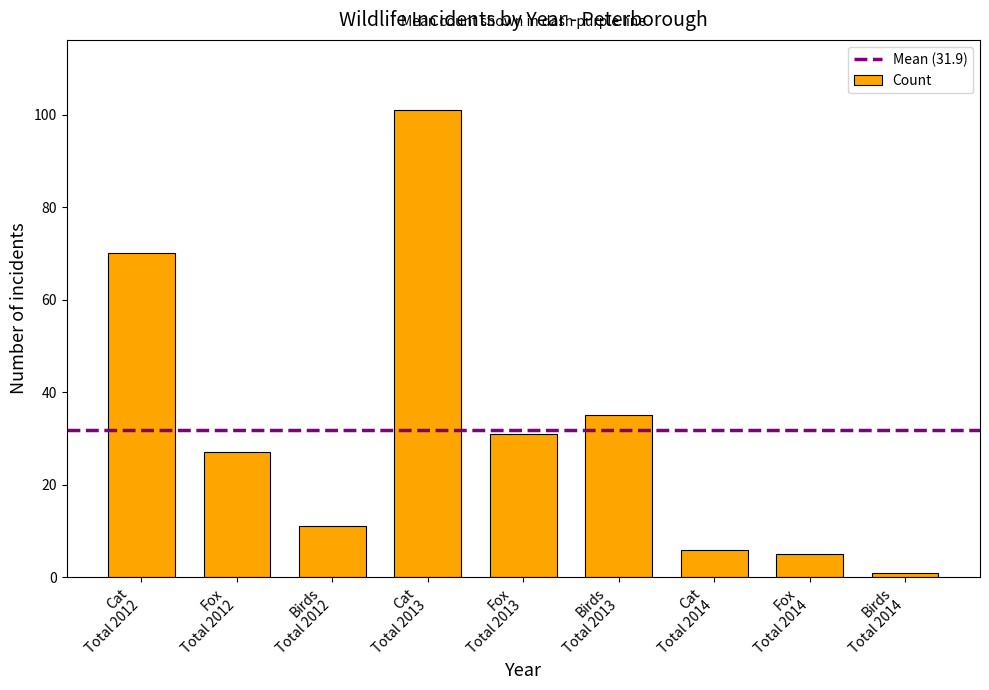

What is the average value?

32